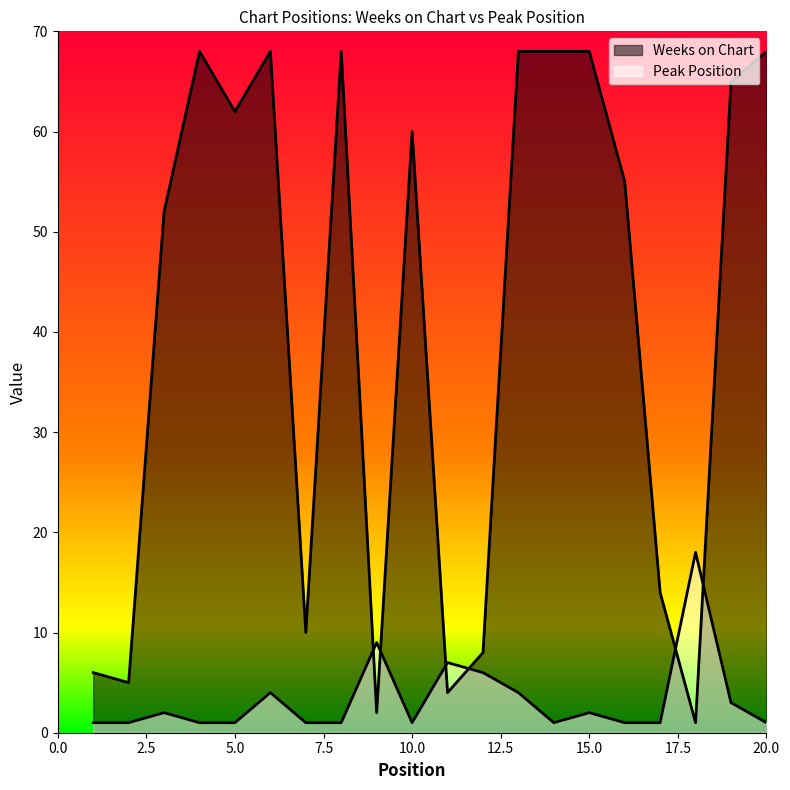

True or false: Peak Position and Weeks on Chart cross at least once.

True